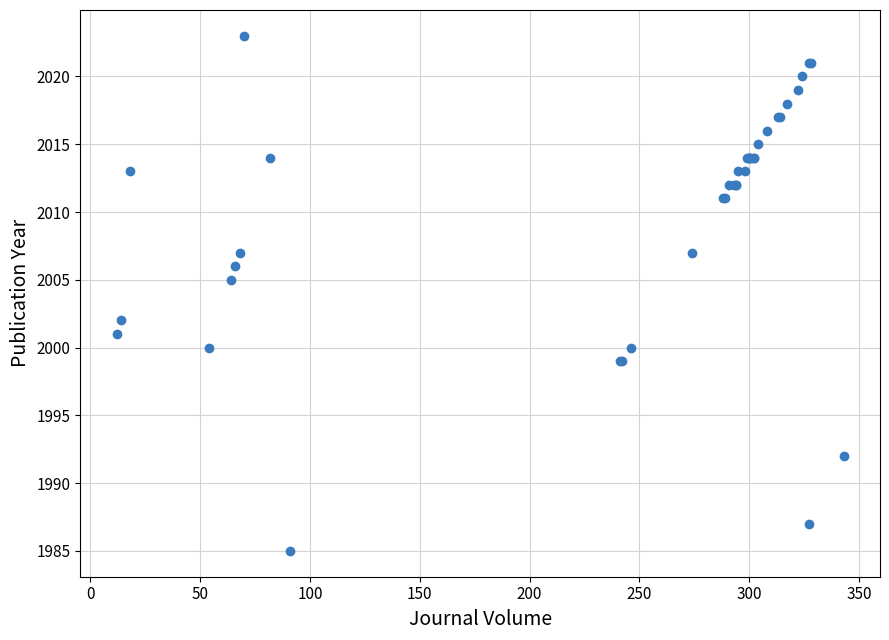

What Y value in the scatter plot is closest to 2004?

2005